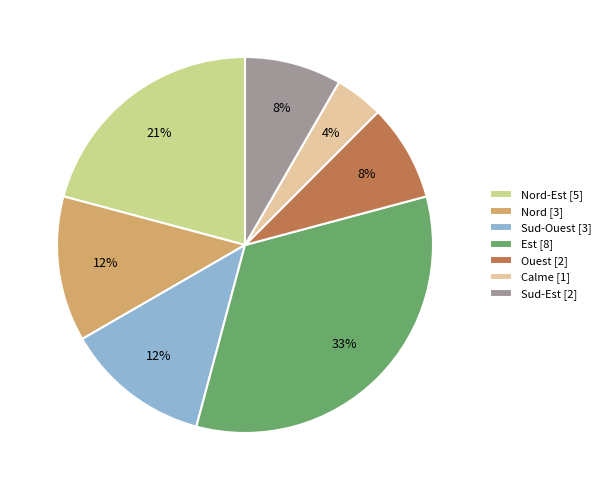

Which slice is the smallest?

Calme [1]